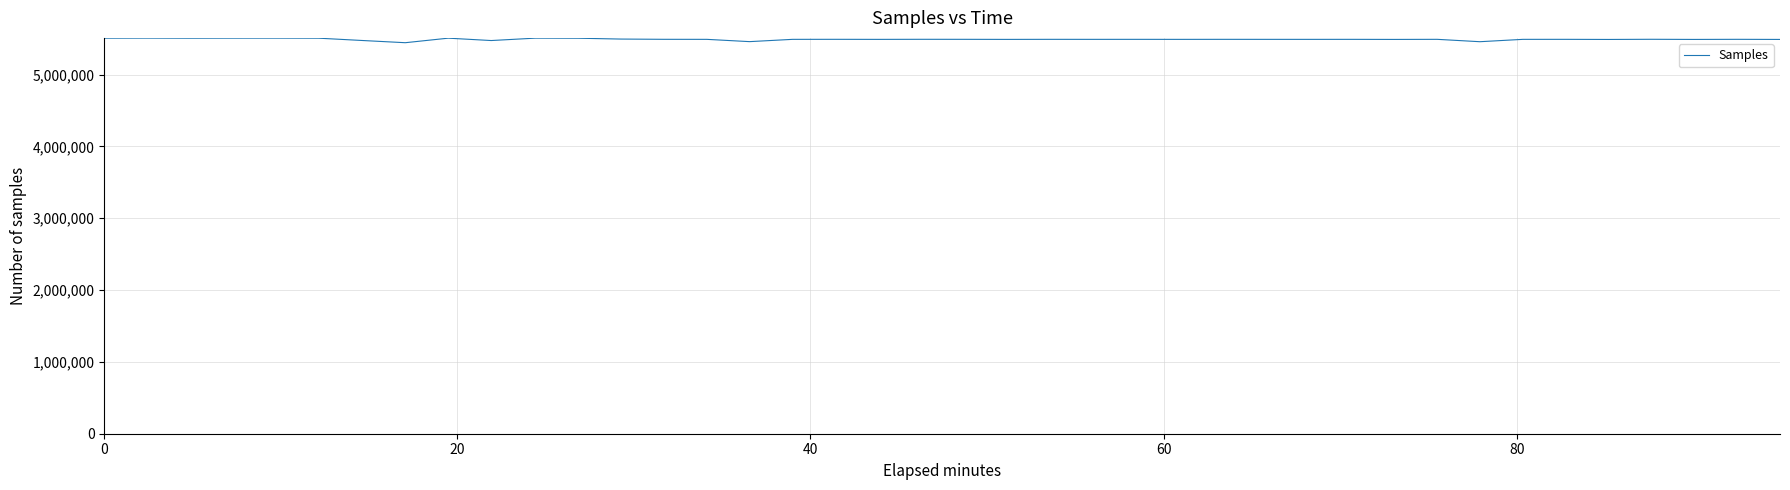

How many lines are shown in the chart?

1